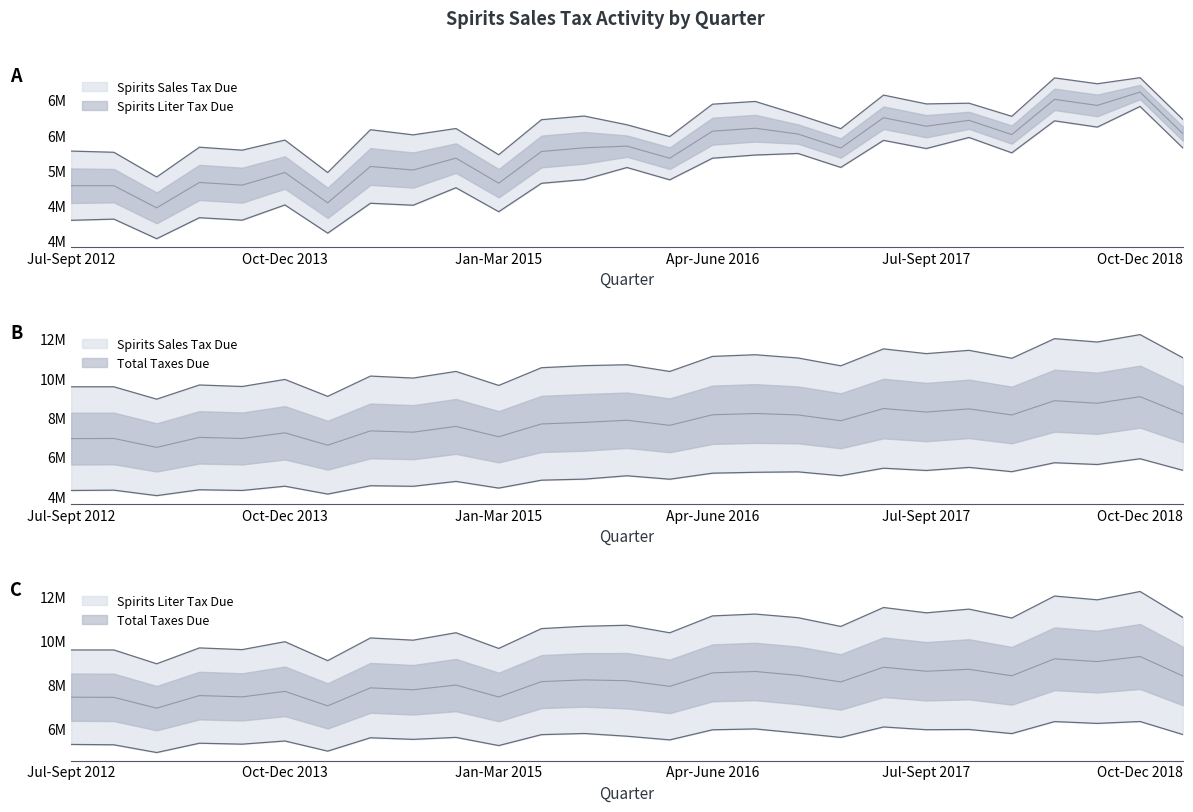

At which label is Midpoint closest to 8094750?

18